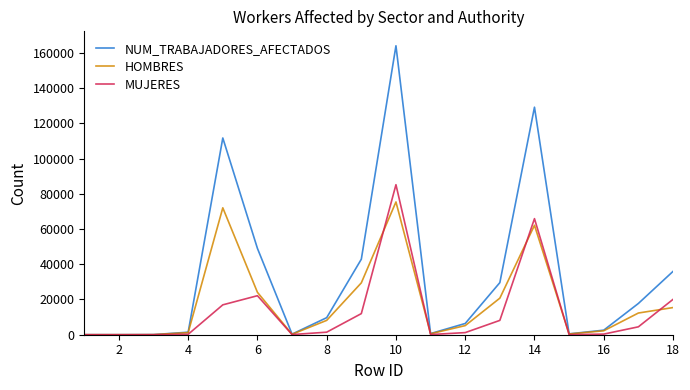

Which series has the largest total across all categories?

NUM_TRABAJADORES_AFECTADOS